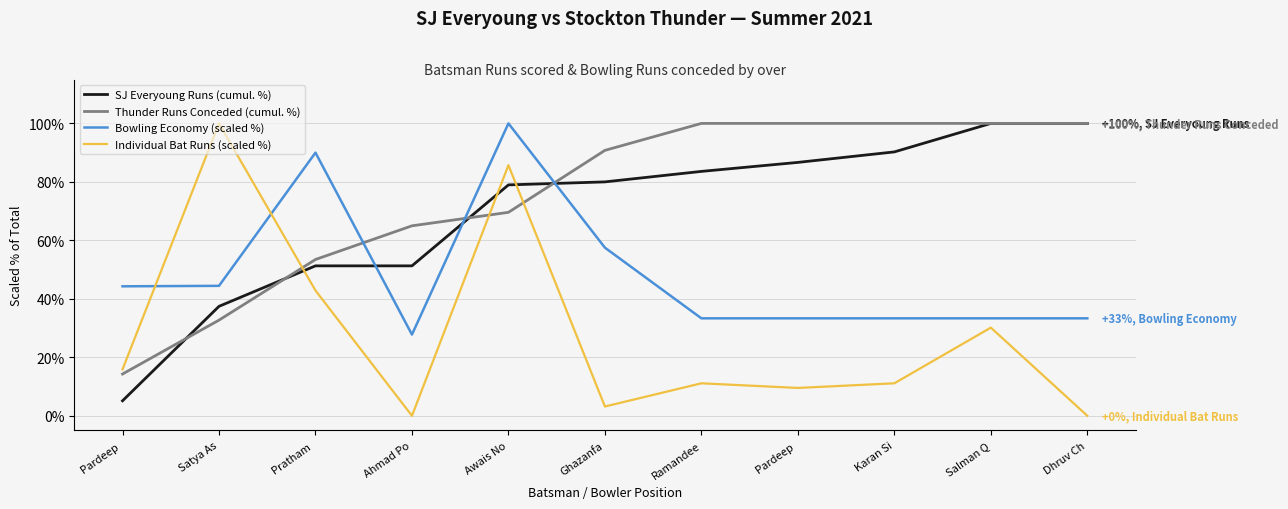

Is this an area chart (filled region under the line)?

No